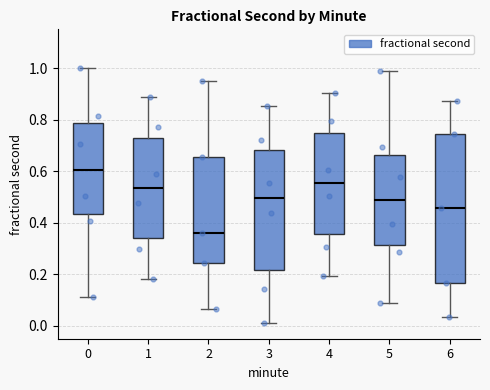

Comparing the boxes themselves (not the whiskers), which one is the tallest?

6